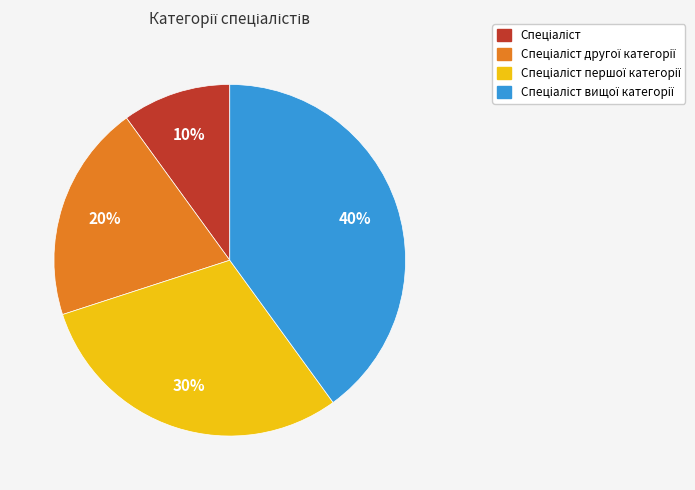

To the nearest percent, what is the average slice percentage?

25%